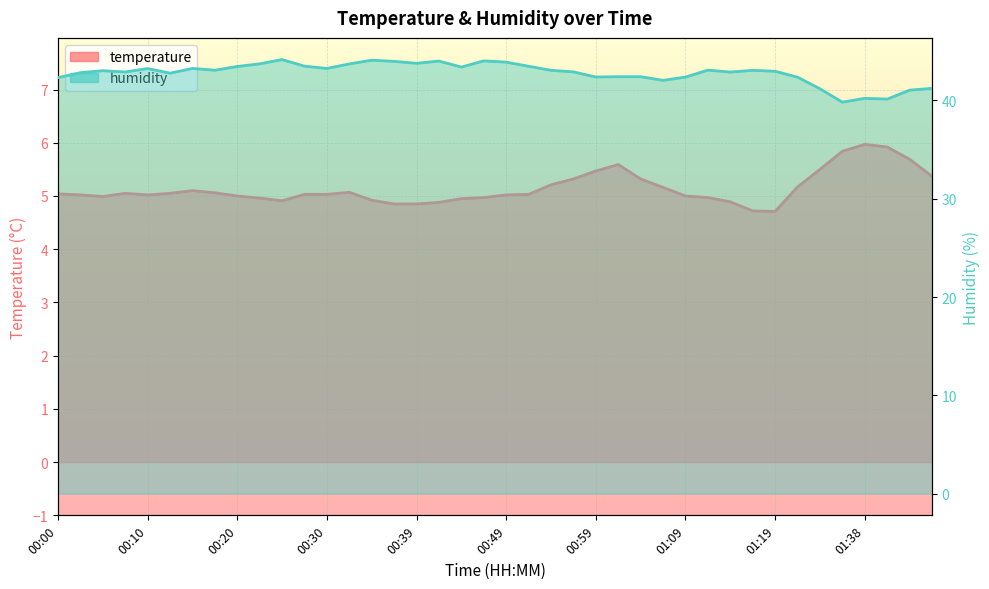

At which category does the chart reach its peak across all series?

00:25